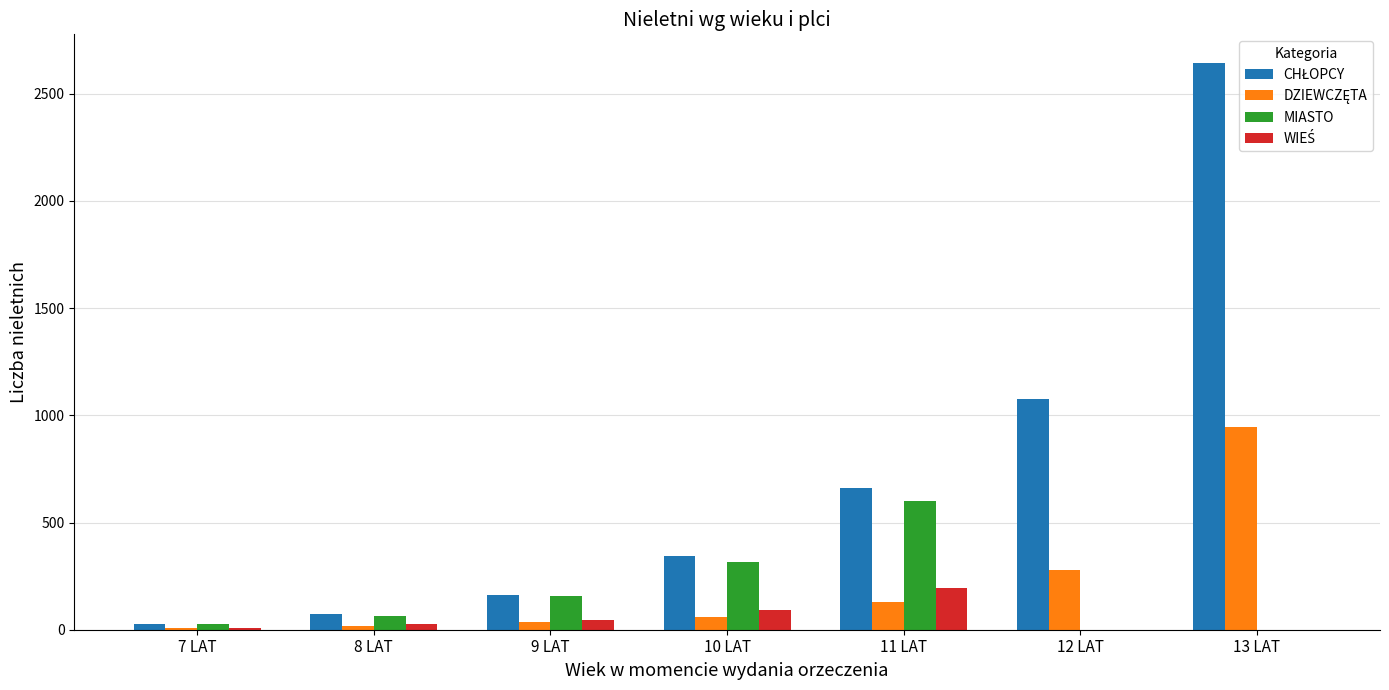

What is the maximum value shown in the chart?

2645